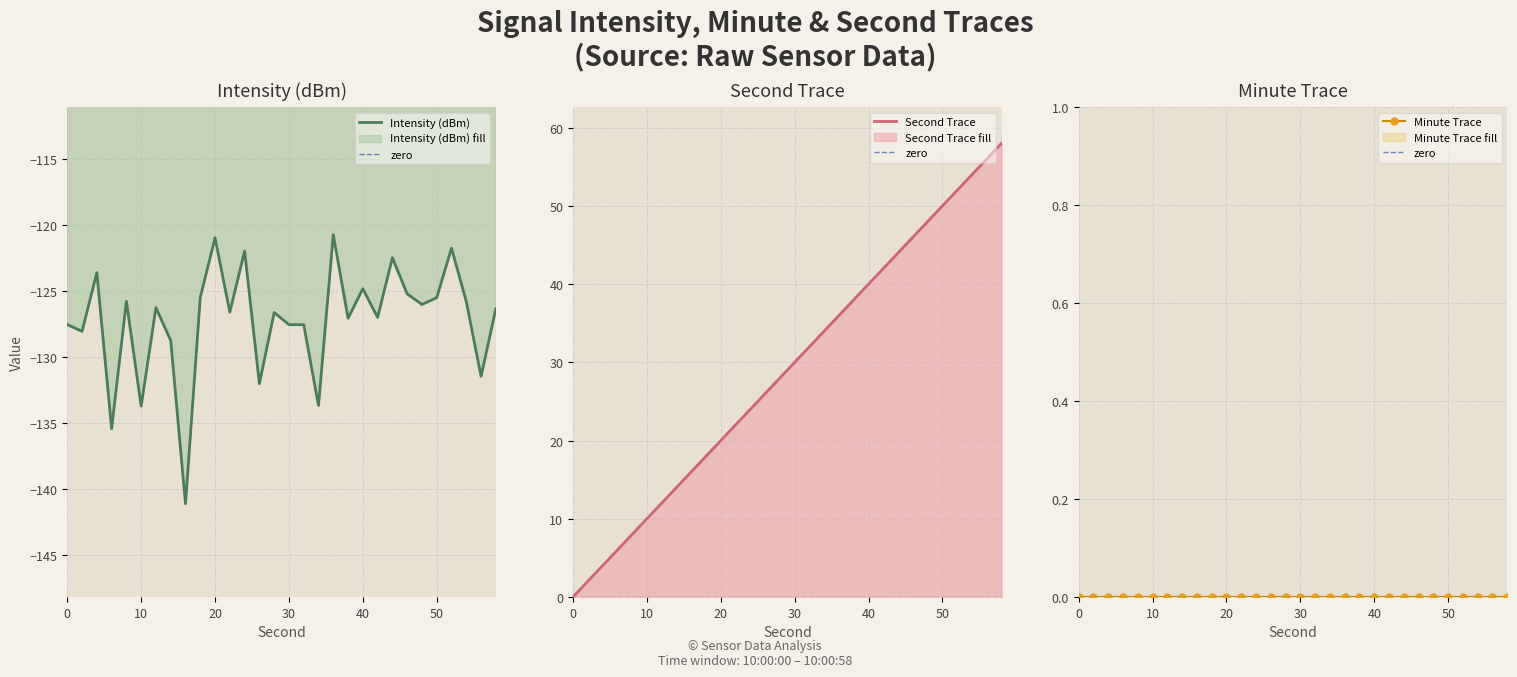

The Intensity (dBm) series shows -127.6 at 0. True or false?

True